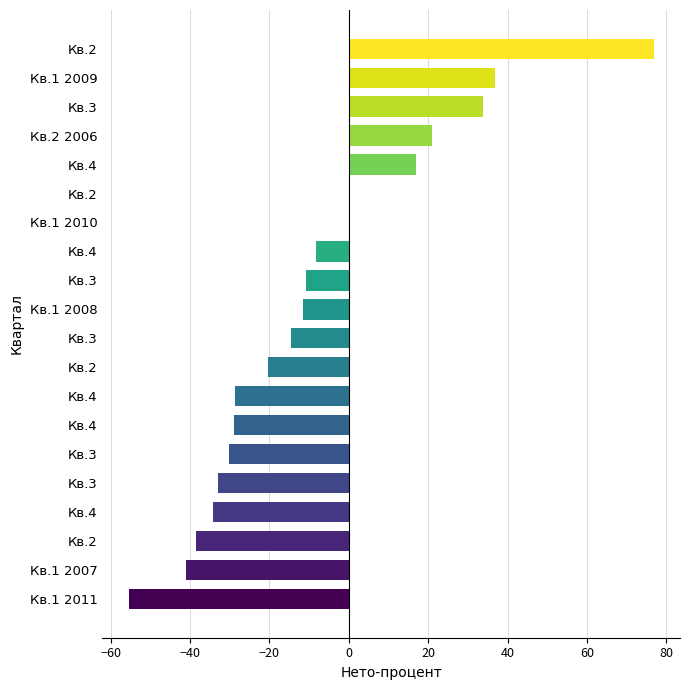

Count the number of data series in this chart.

1